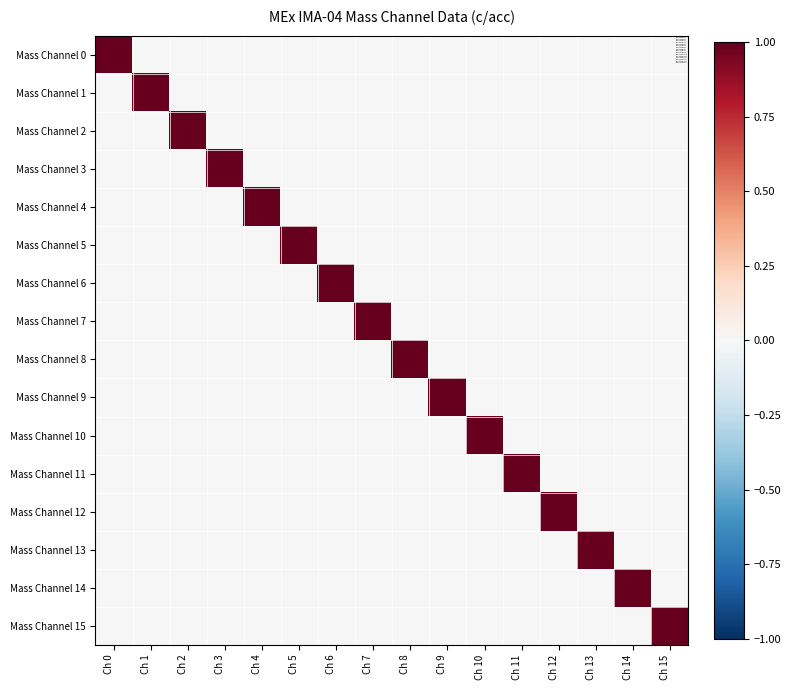

What is the maximum value shown in the chart?

1